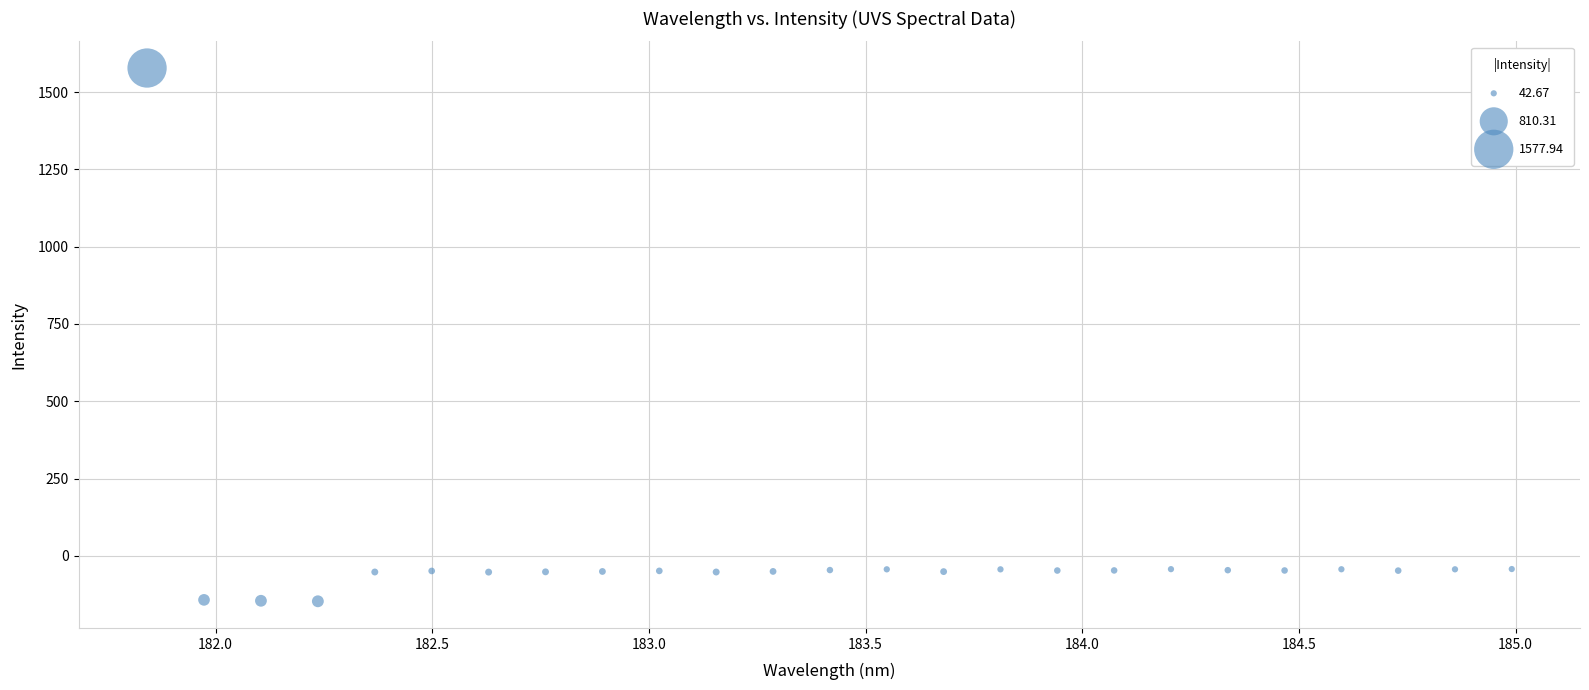

What is the range of X values (max minus min)?

3.1